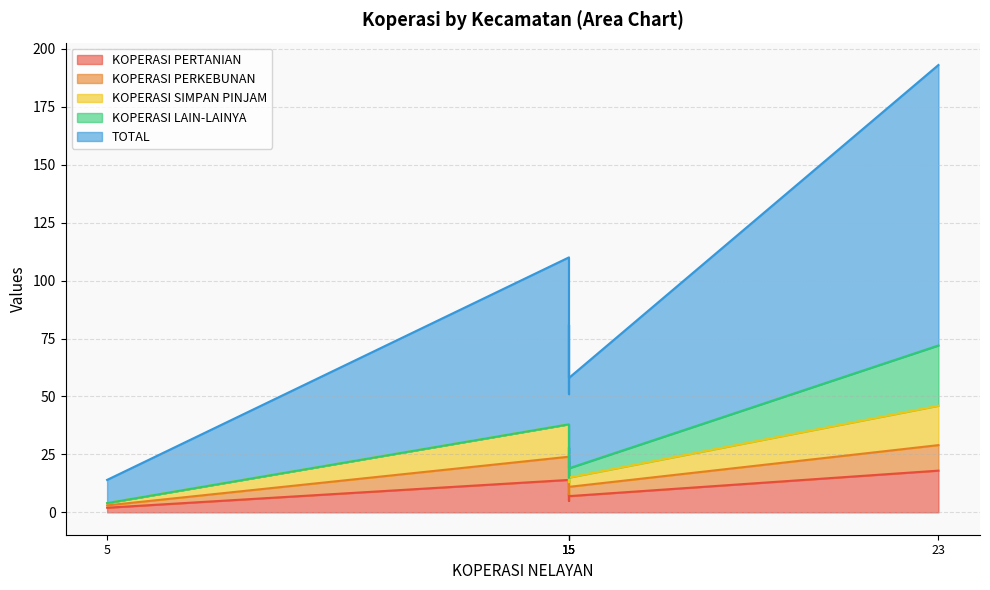

What are all the series names shown in the legend?

KOPERASI PERTANIAN, KOPERASI PERKEBUNAN, KOPERASI SIMPAN PINJAM, KOPERASI LAIN-LAINYA, TOTAL